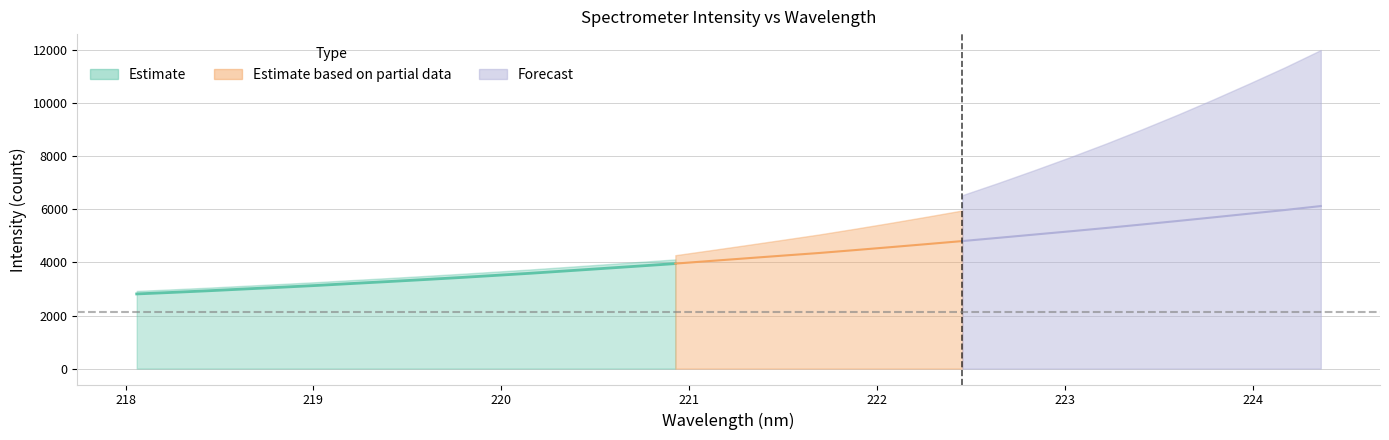

What is the approximate value of x at 0?

218.1